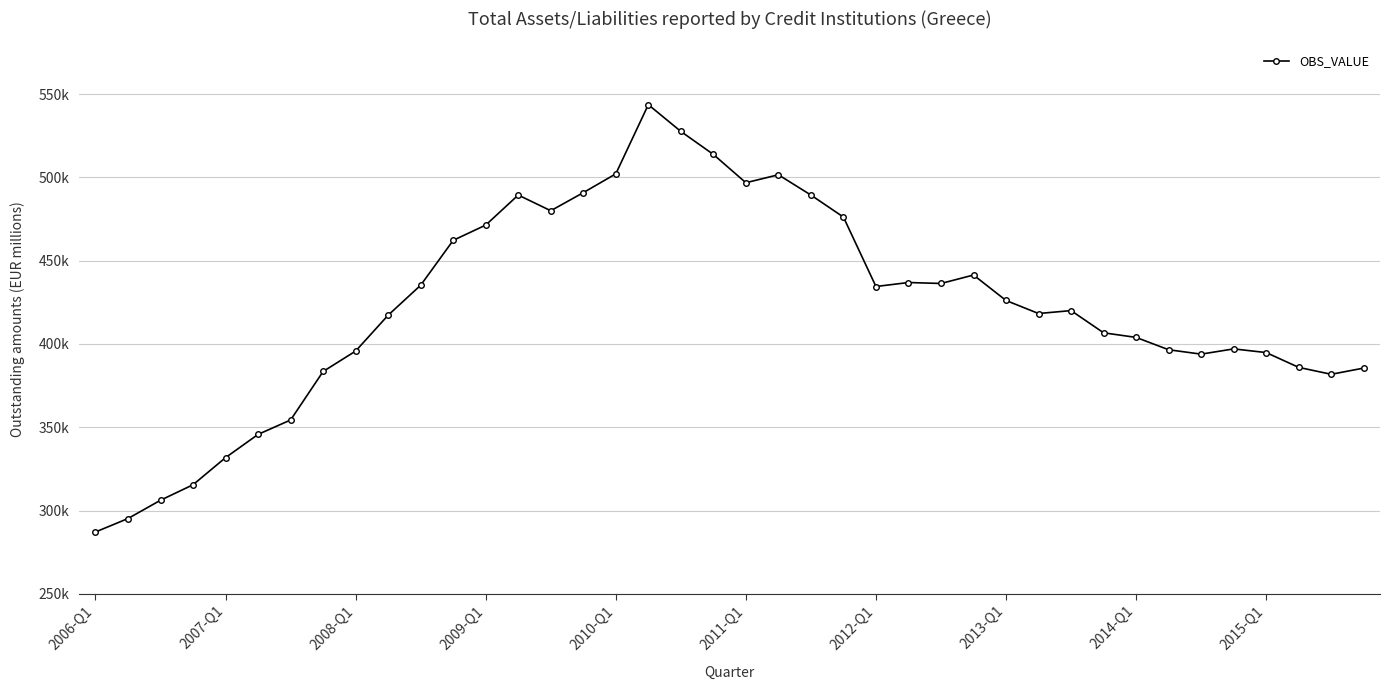

Is this an area chart (filled region under the line)?

No